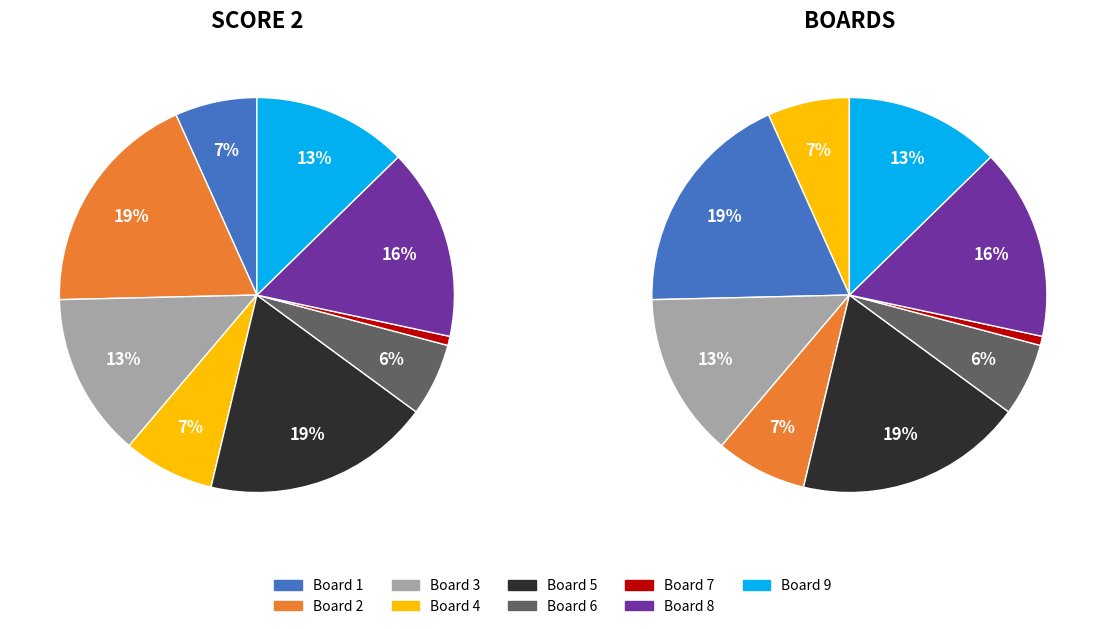

Rank the categories by value from lowest to highest.

7, 6, 1, 4, 9, 3, 8, 2, 5